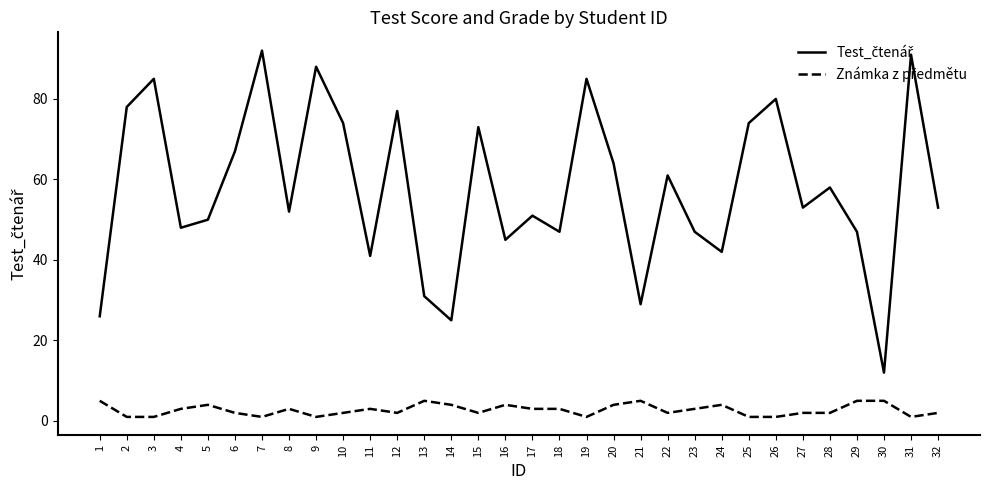

How many lines are shown in the chart?

2